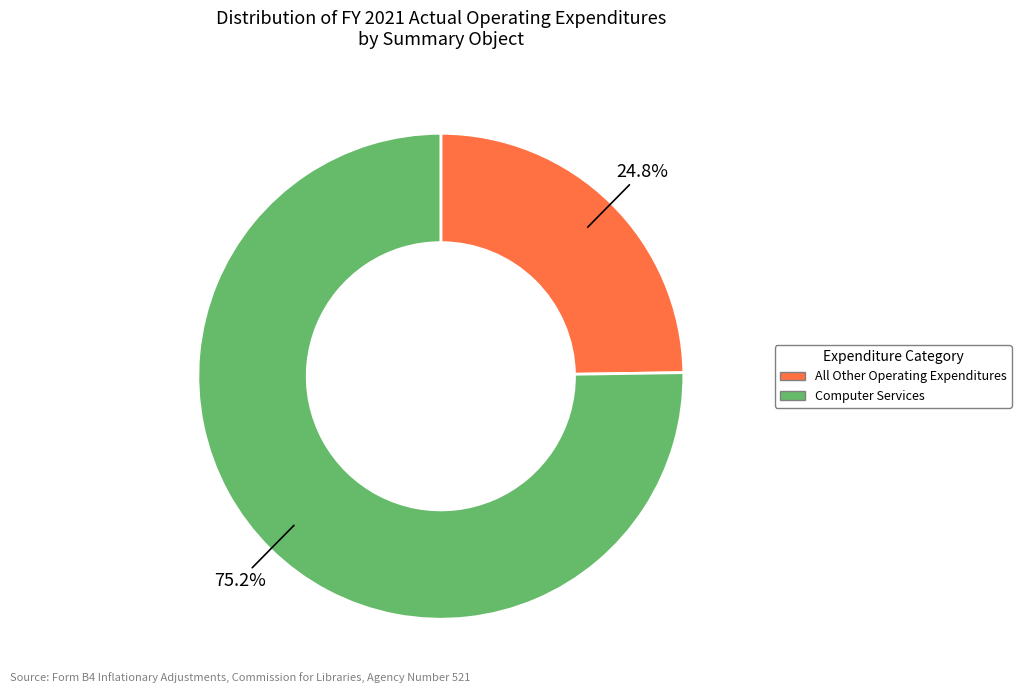

Count the number of slices in the pie.

2